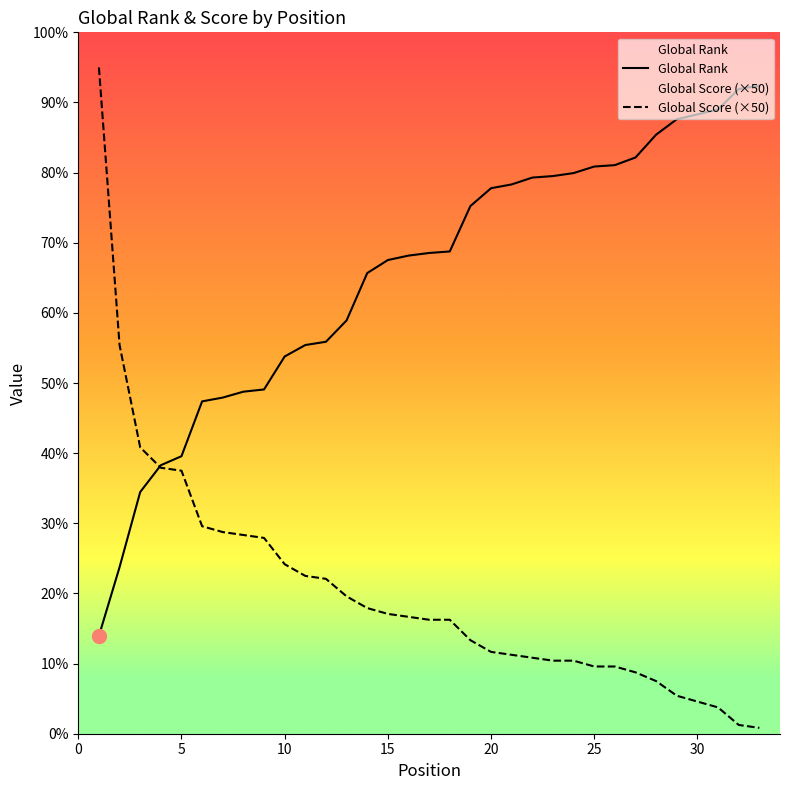

How many times do Global Rank and Global Score (×50) cross each other?

1